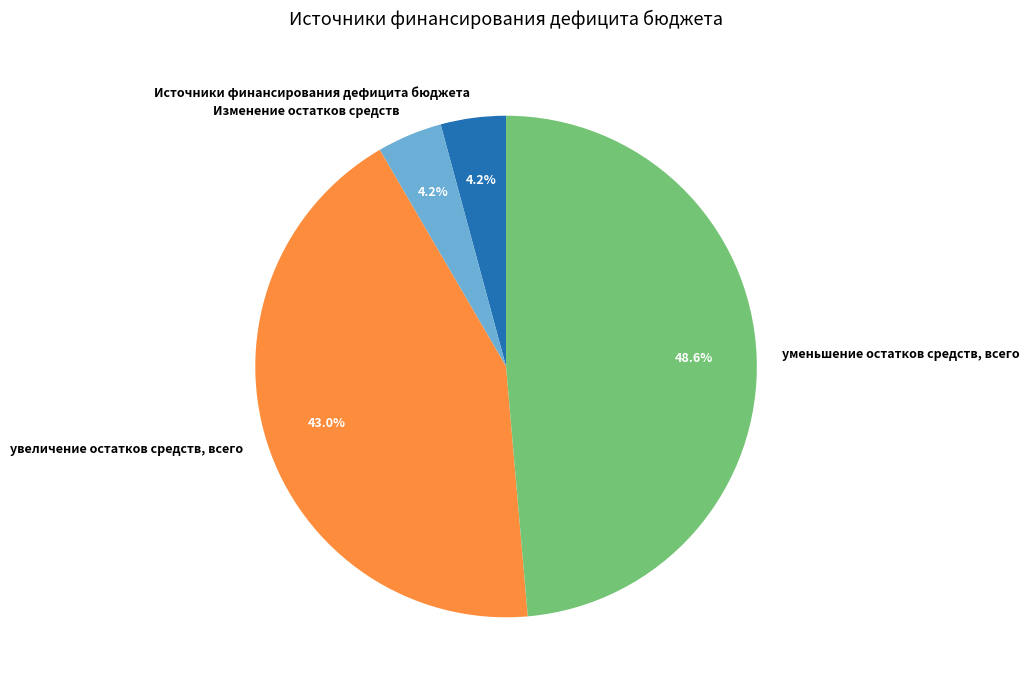

Is it true that Источники финансирования дефицита бюджета is 4% of the pie?

True